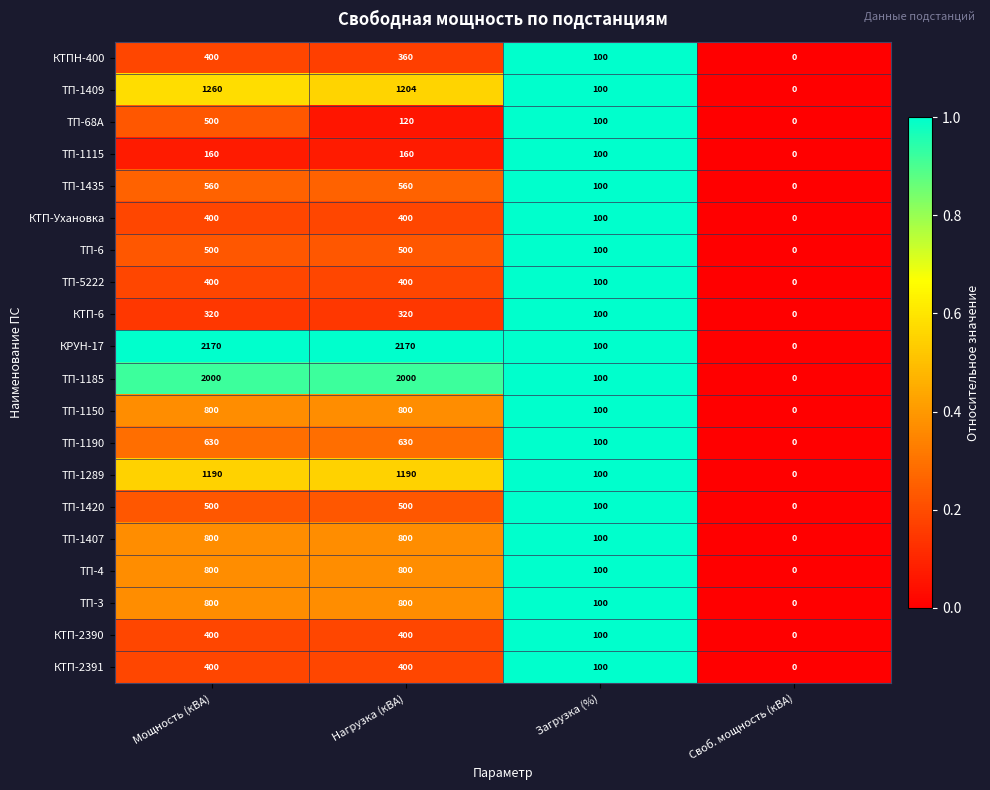

Count the number of categories in the chart.

4